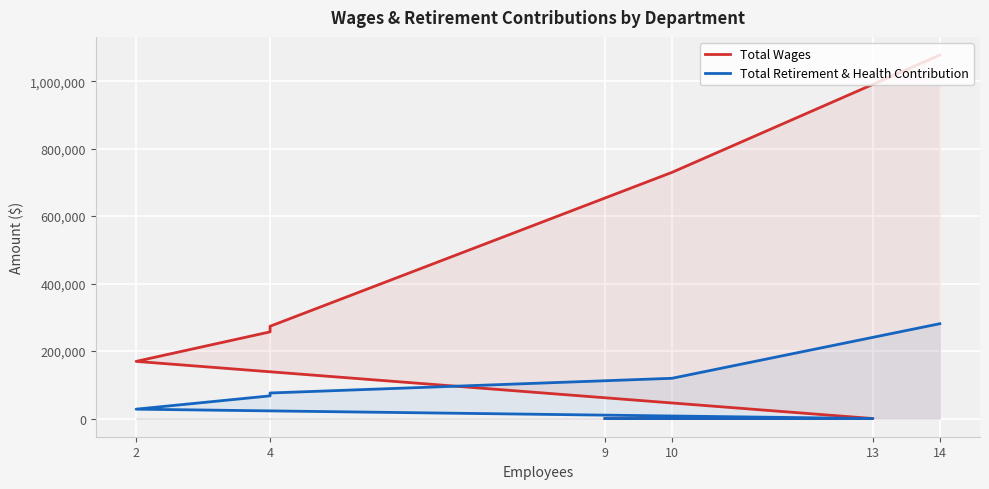

Between 14 and 2, which series saw the biggest shift?

Total Wages